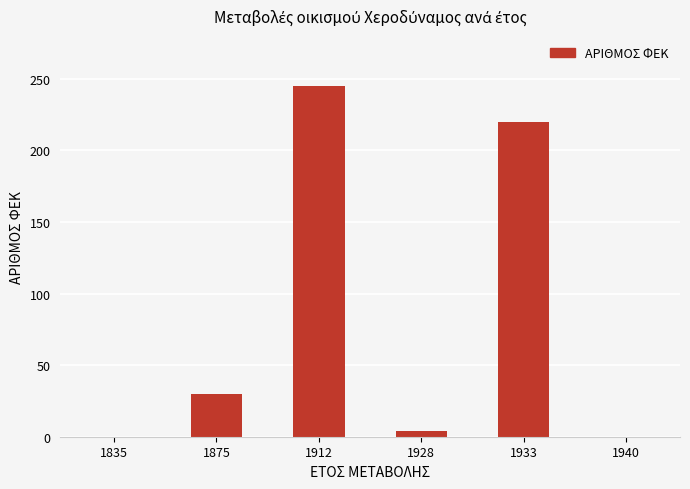

How many series are shown in this chart?

1